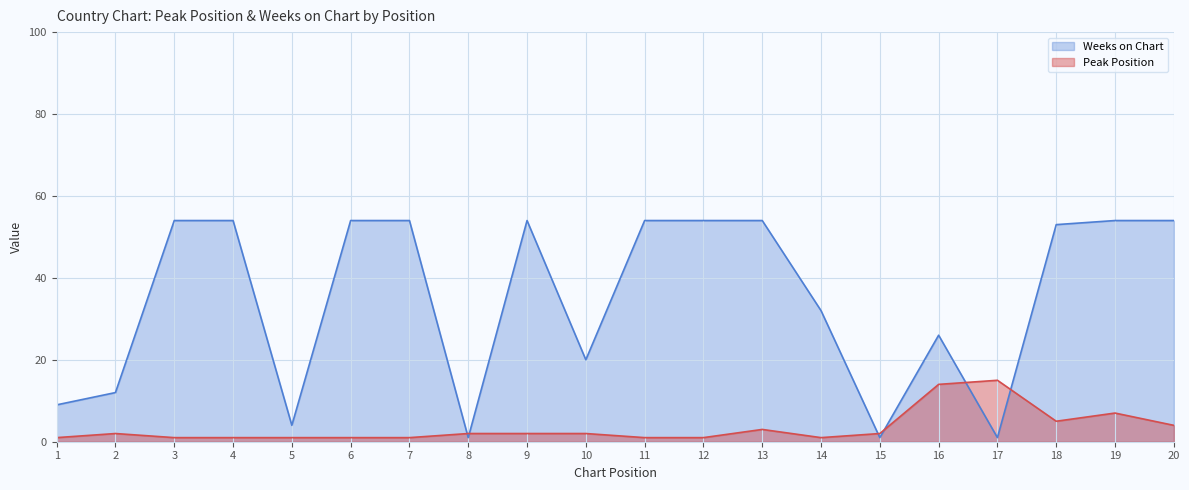

The Weeks on Chart series shows 1 at 8. True or false?

True